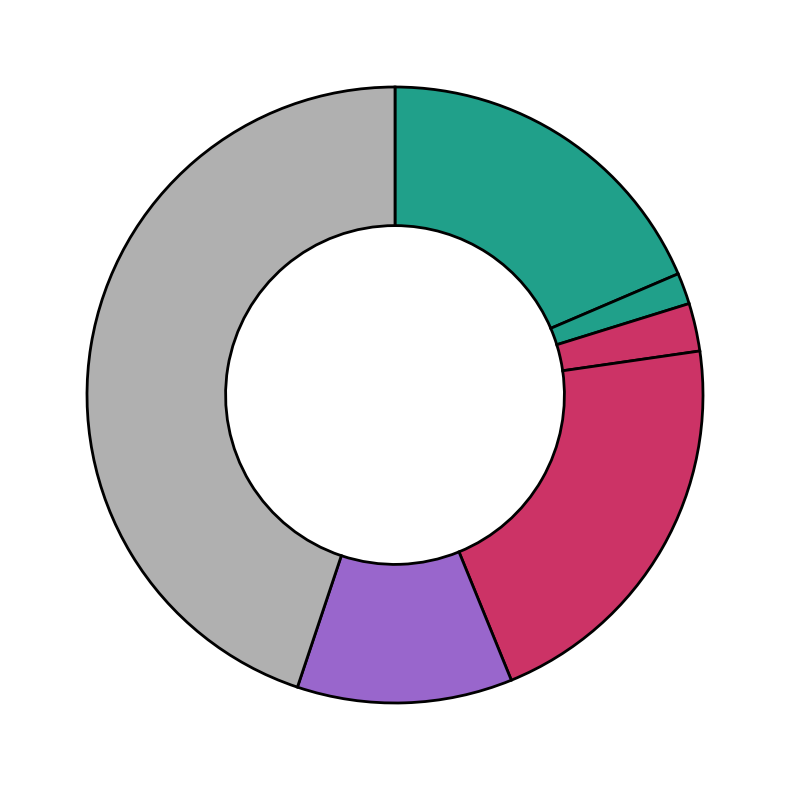

Count the number of slices in the pie.

6